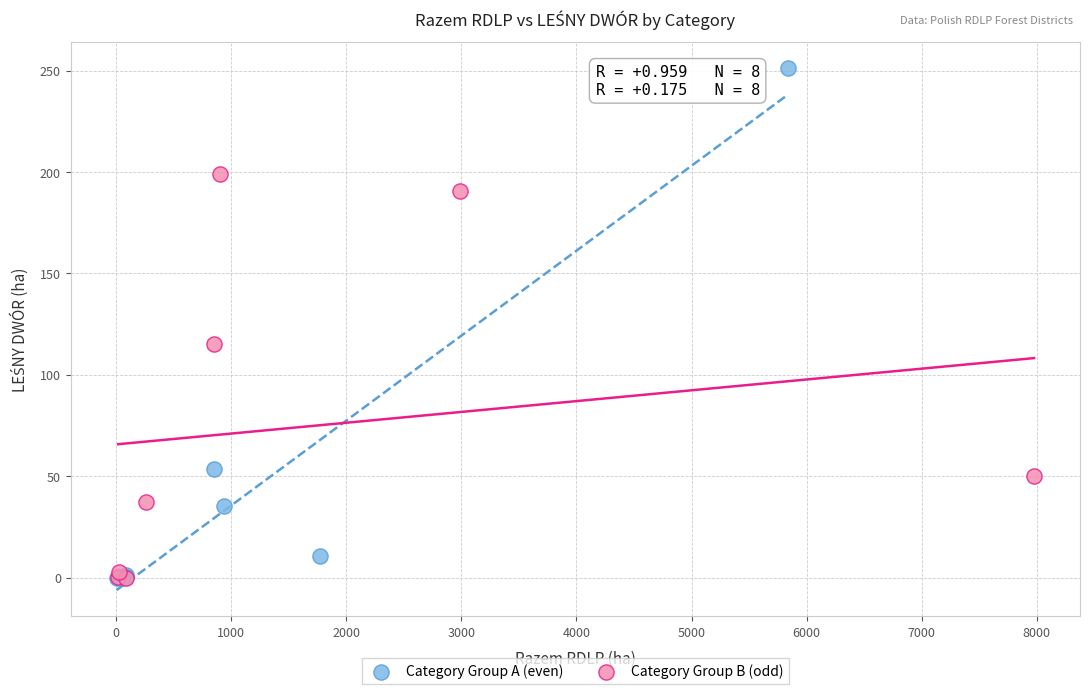

Which series reaches the maximum Y coordinate?

Category Group A (even)